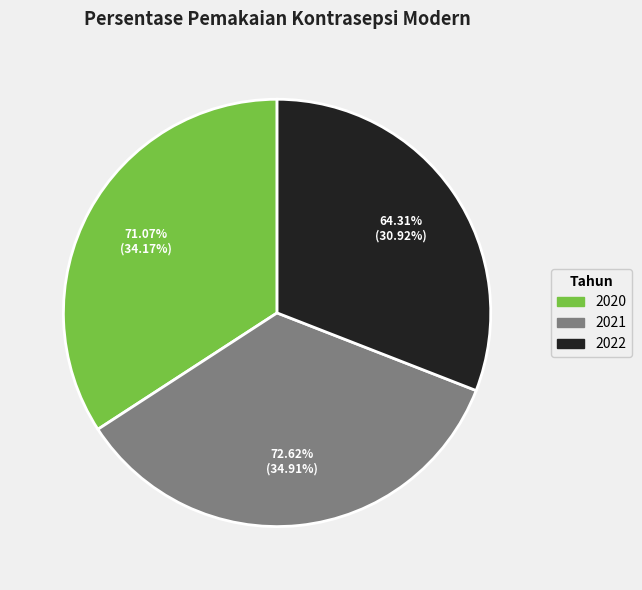

To the nearest percent, what is the average slice percentage?

33%